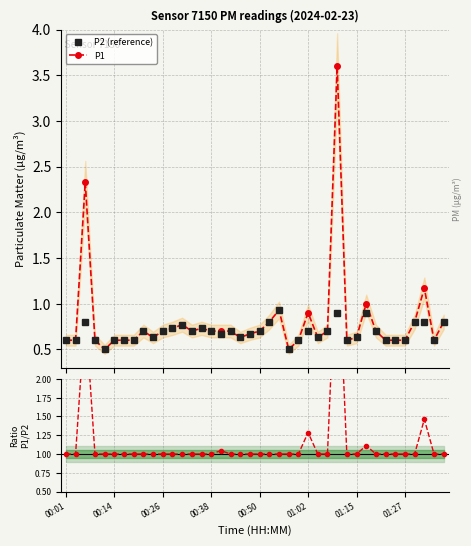

True or false: P1 and Ratio P1/P2 cross at least once.

False